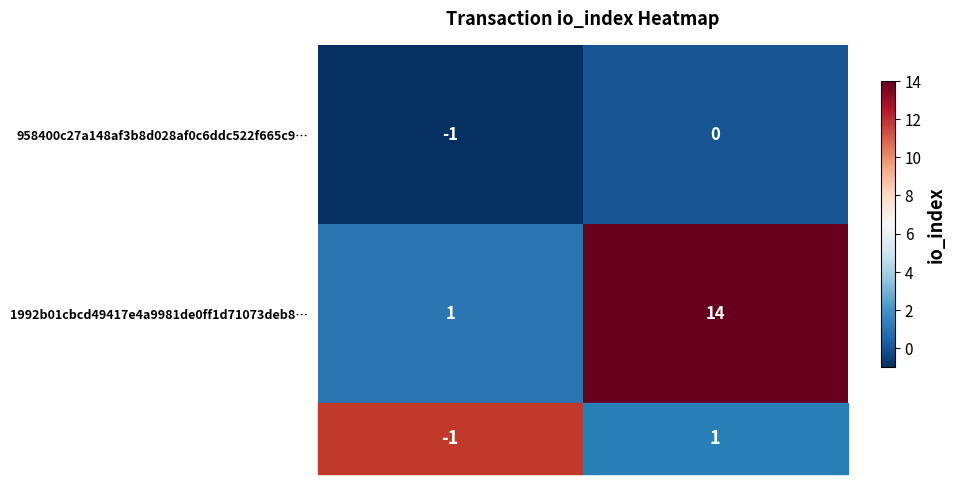

Which series has the largest total across all categories?

1992b01cbcd49417e4a9981de0ff1d71073deb8…